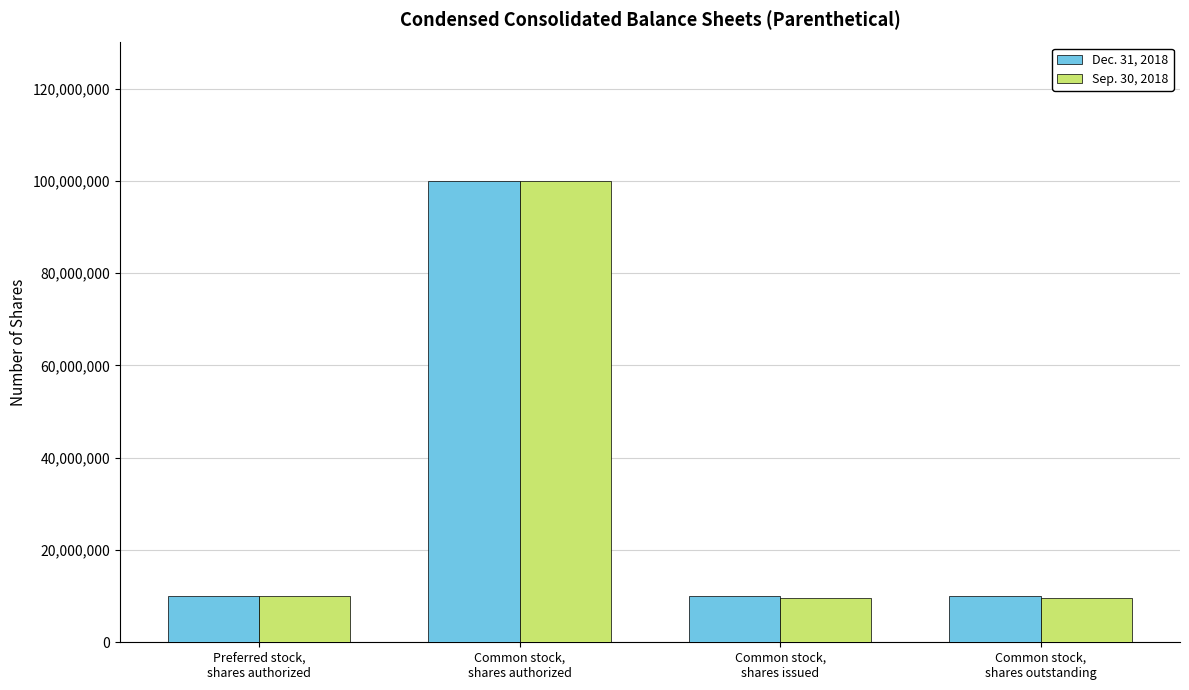

What is the value of the Sep. 30, 2018 bar at the 2nd from the left?

100000000